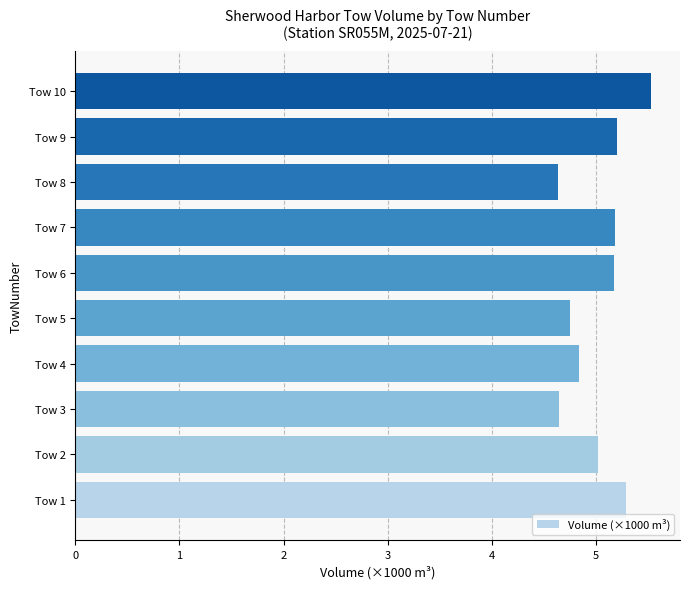

The value at Tow 10 is 2.2. True or false?

False